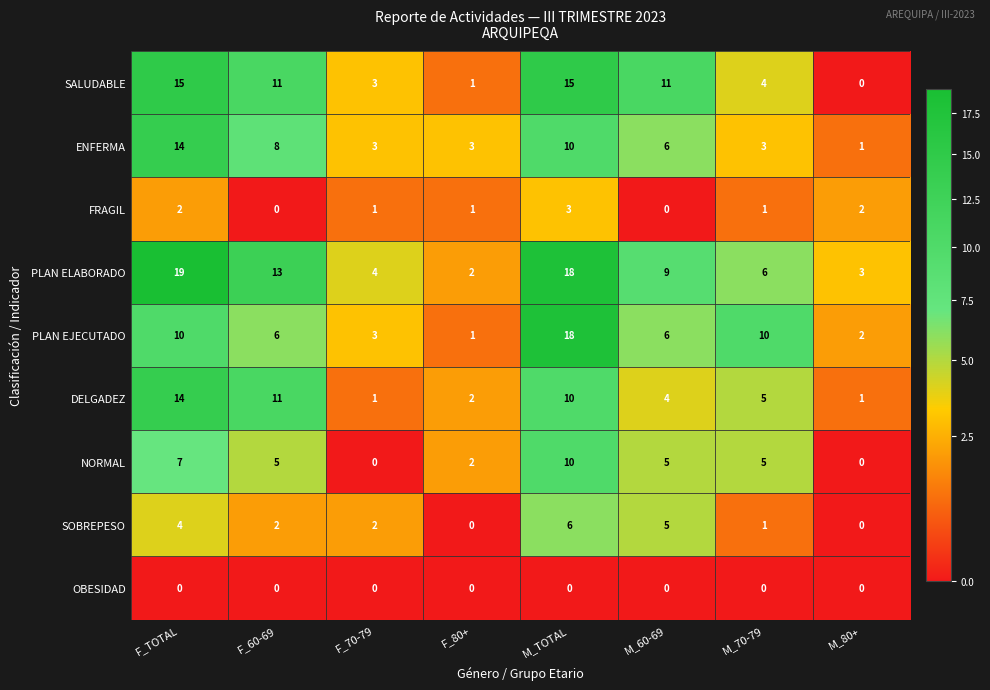

True or false: OBESIDAD has a value of 0 at F_80+.

True